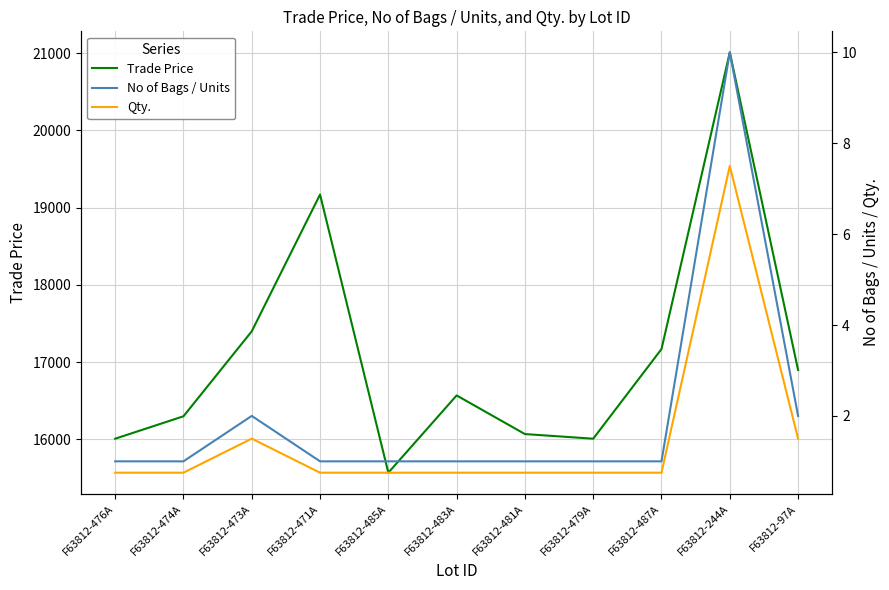

Reading left to right, list all the values displayed in this chart.

Trade Price: 16009.0	16299.0	17399.0	19169.0	15569.0	16569.0	16069.0	16009.0	17169.0	21009.0	16899.0
No of Bags / Units: 1.0	1.0	2.0	1.0	1.0	1.0	1.0	1.0	1.0	10.0	2.0
Qty.: 0.8	0.8	1.5	0.8	0.8	0.8	0.8	0.8	0.8	7.5	1.5